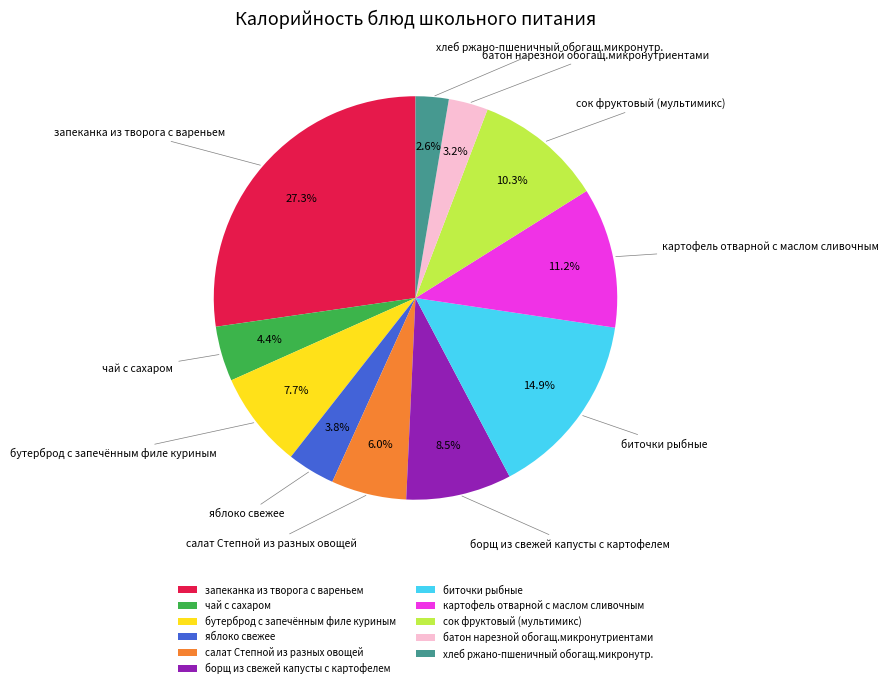

Count the number of slices in the pie.

11